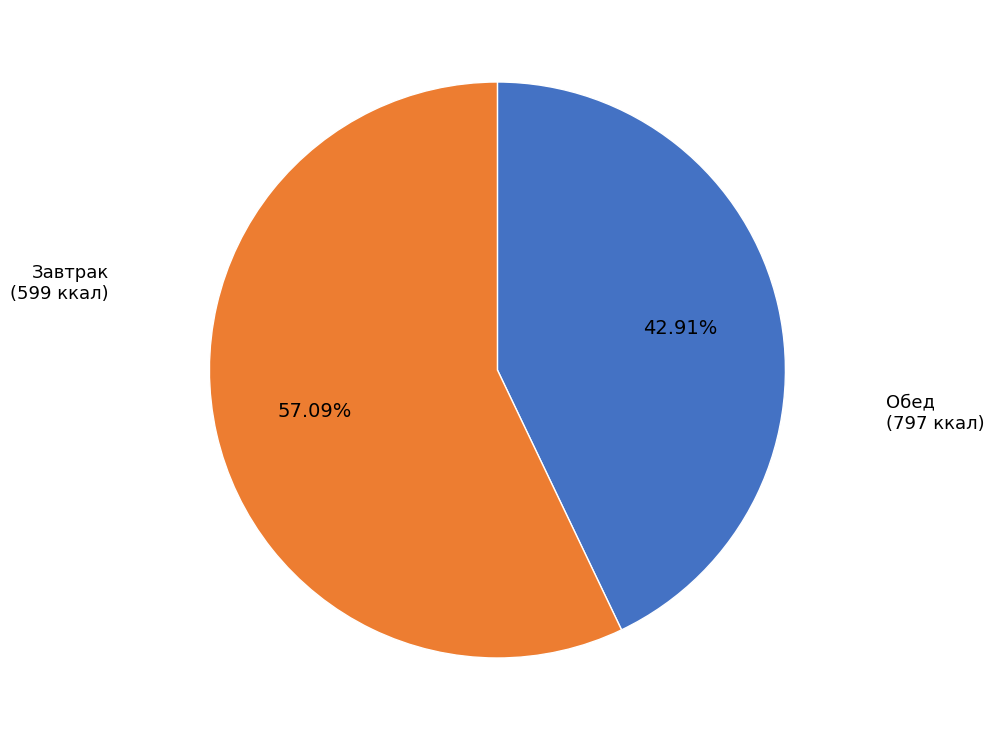

Is there a majority slice in this chart?

Yes